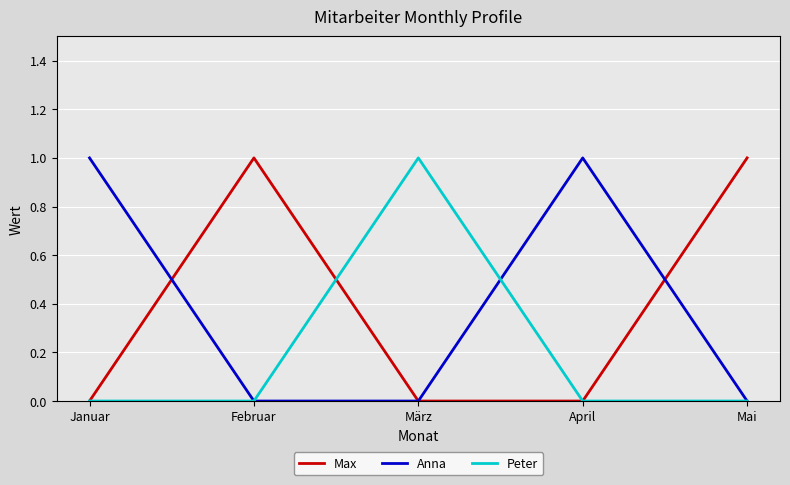

How many Peter values are between 0 and 1?

5